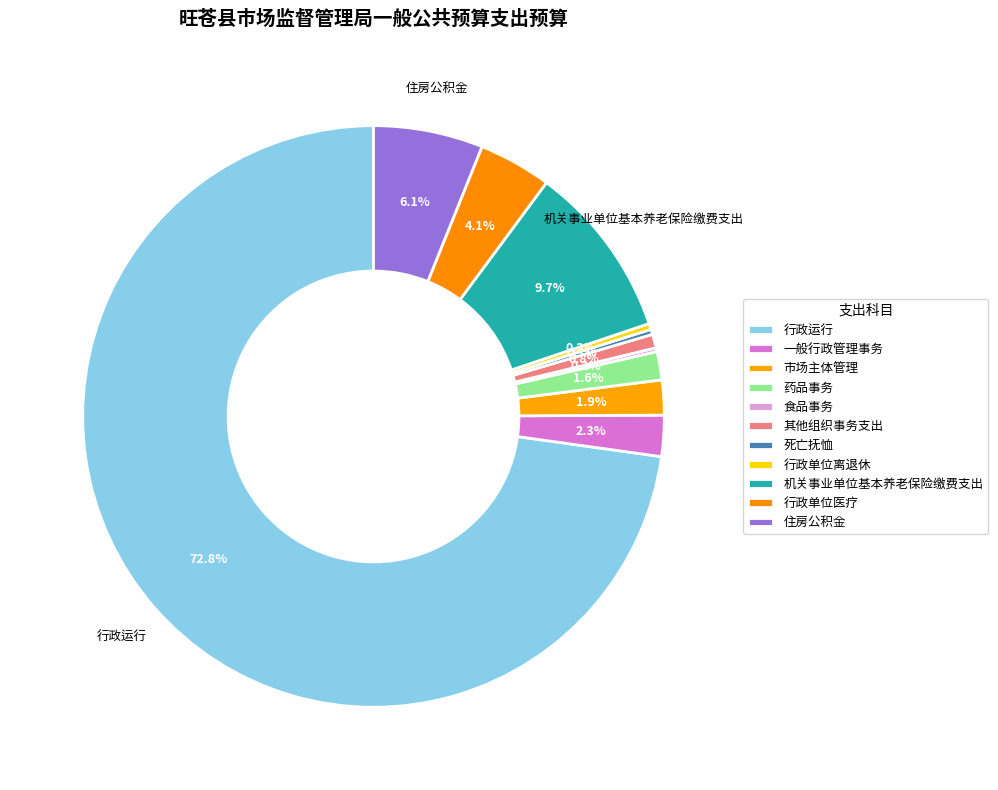

True or false: 行政运行 accounts for 78% of the total.

False